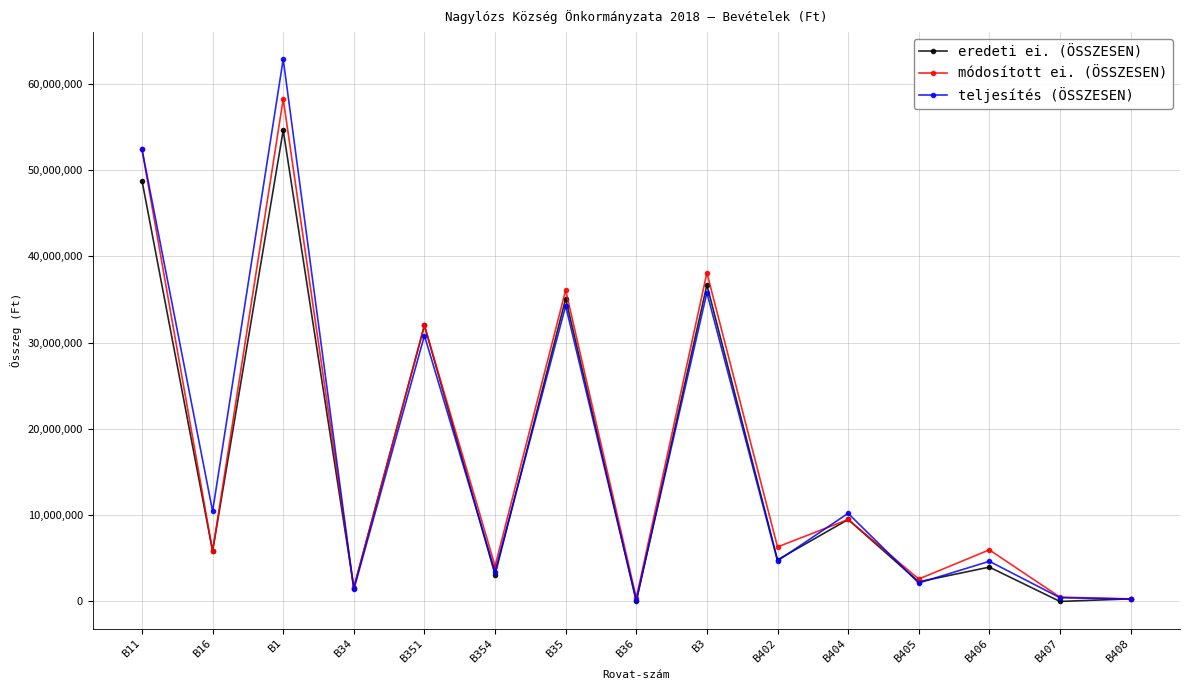

How many interior local peaks does the teljesítés (ÖSSZESEN) series have?

6